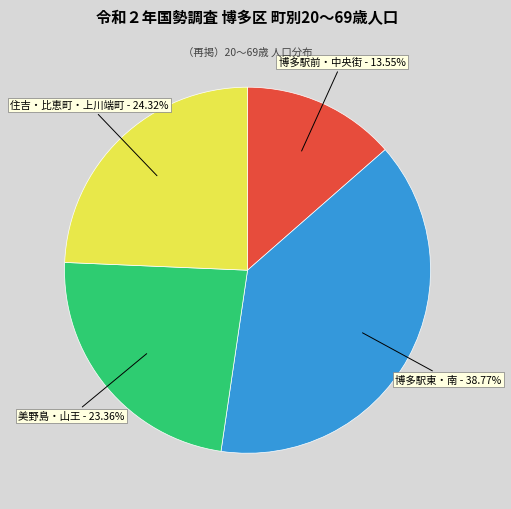

Which slice is the smallest?

博多駅前・中央街